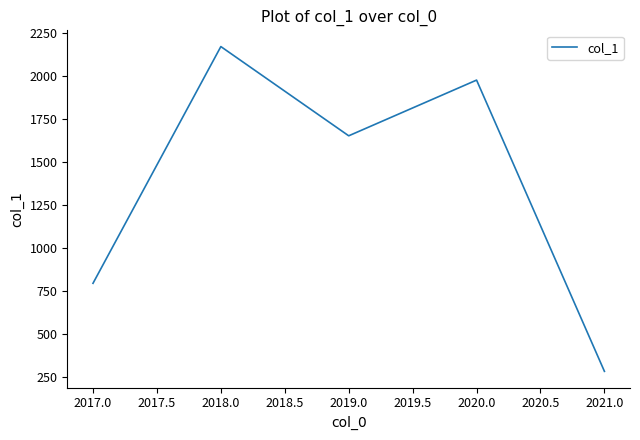

At which category does the data reach its first local peak?

2018.0